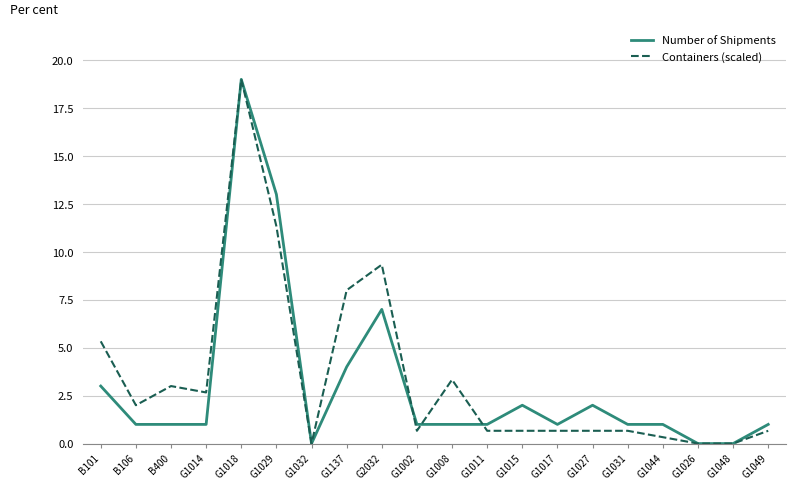

Is it true that Containers (scaled) equals 2.7 at G1029?

False